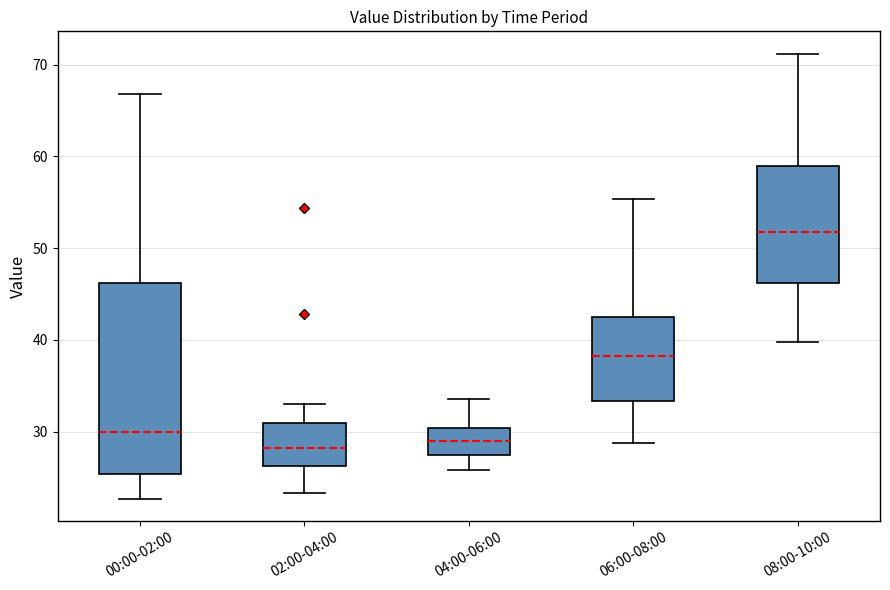

Where does the upper whisker of the box for 04:00-06:00 end on the y-axis? The values are not printed on the chart, so give them approximately, as read against the axis.

34